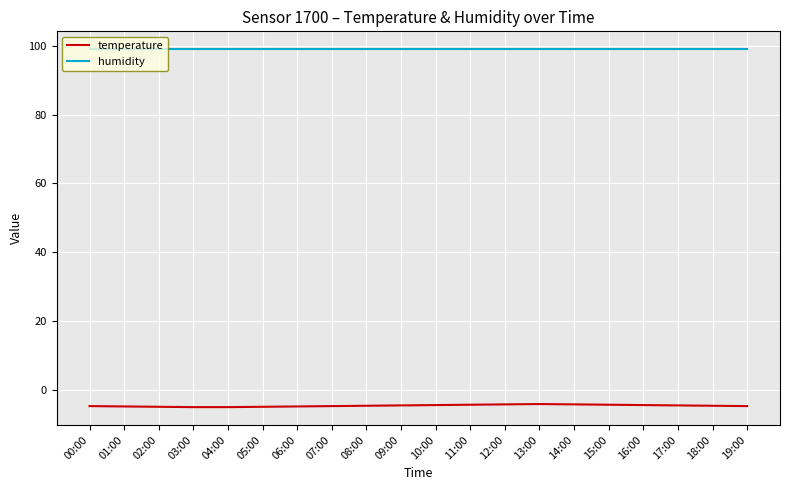

The value of temperature at 10:00 is -4.5. True or false?

True